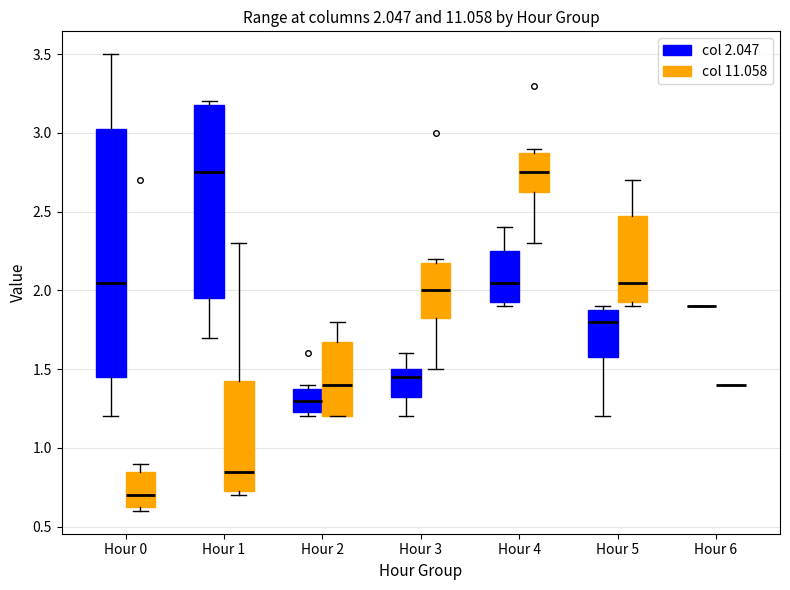

Comparing the boxes themselves (not the whiskers), which one is the tallest?

Hour 0 (col 2.047)